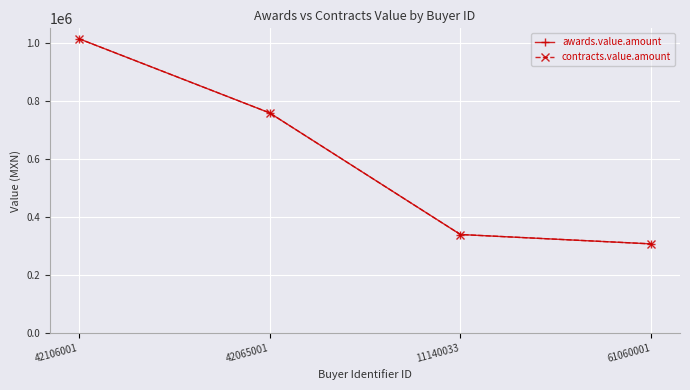

Is this an area chart (filled region under the line)?

No